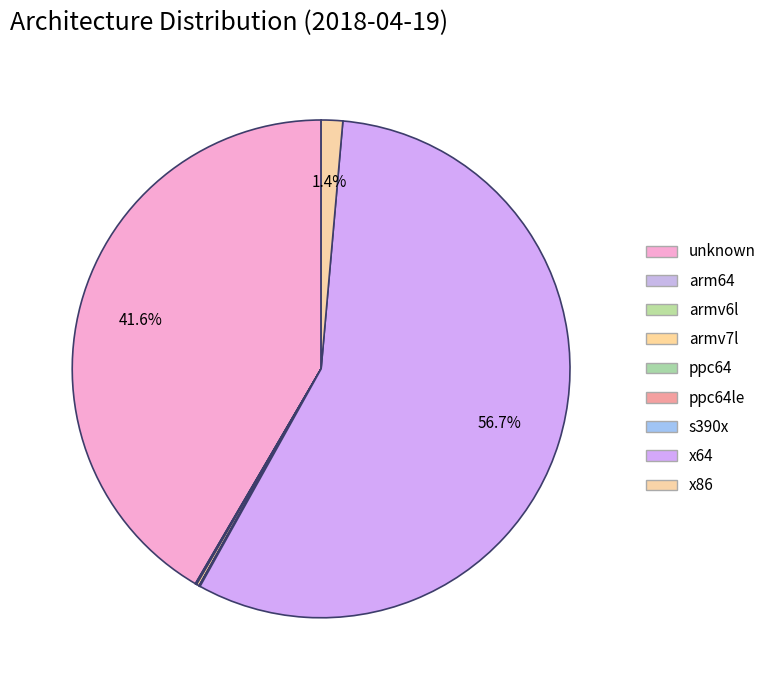

What is the largest slice in the pie chart?

x64